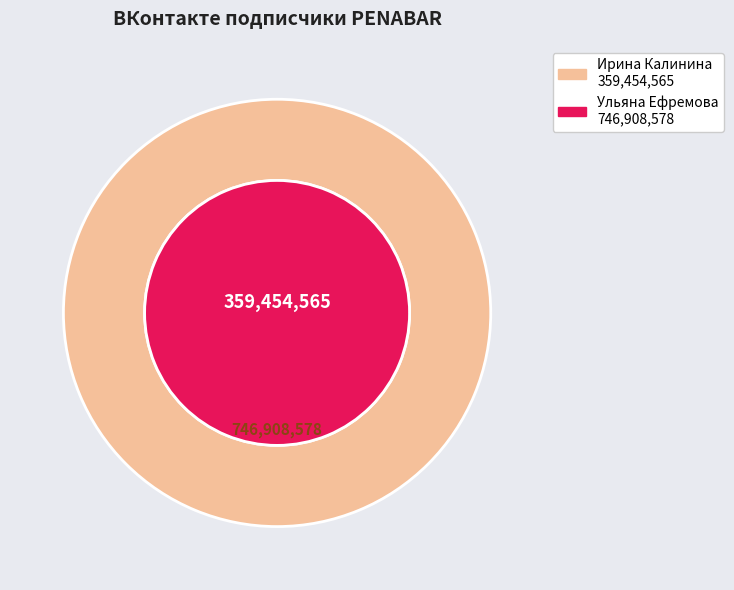

What percentage do Ульяна Ефремова and Ирина Калинина together represent?

100.0%